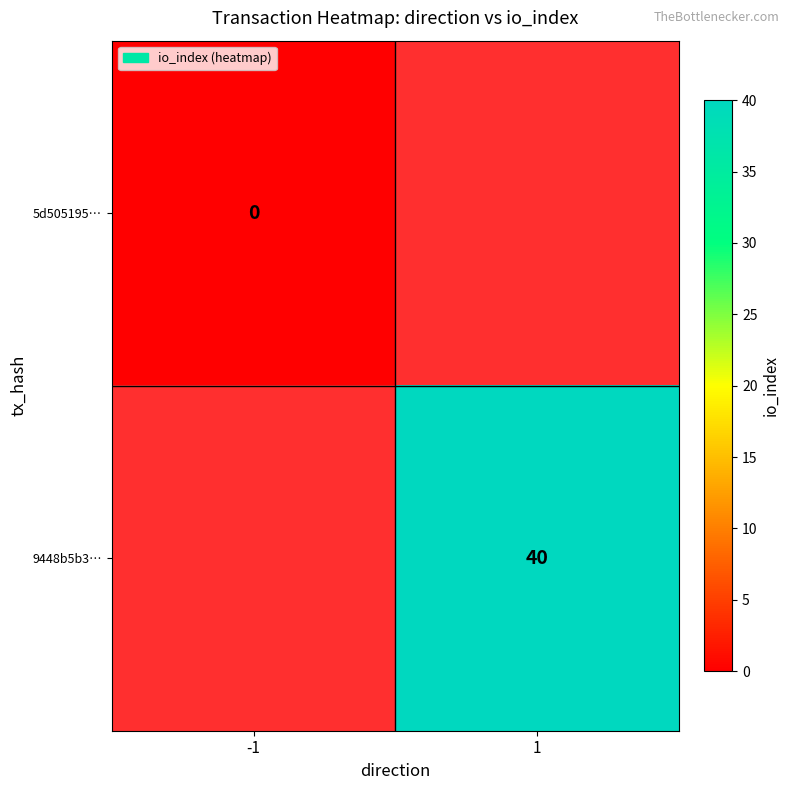

Which category has the lowest value across all series?

-1